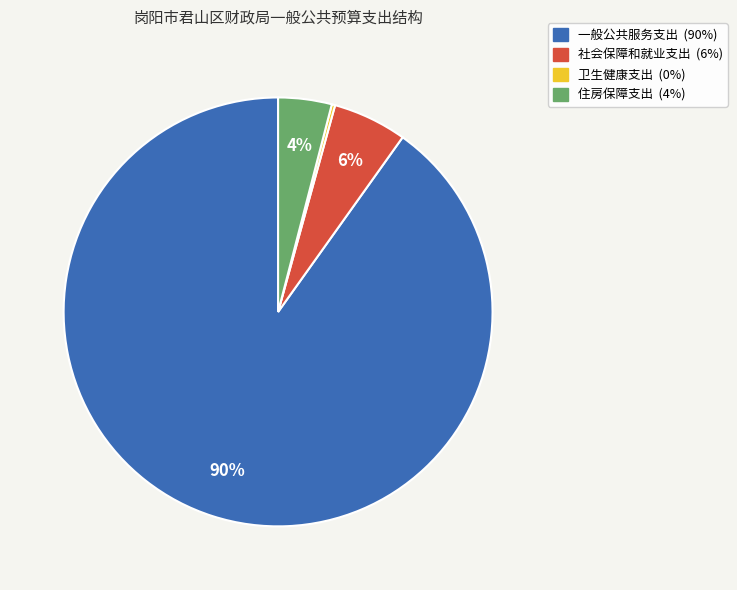

True or false: 一般公共服务支出 accounts for 90% of the total.

True